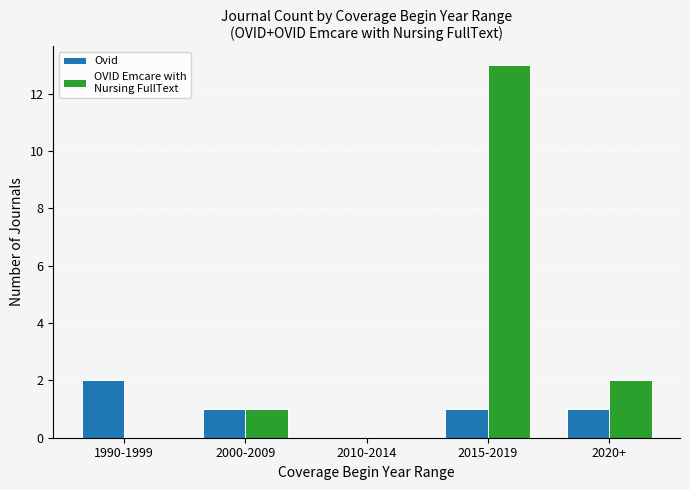

Where is OVID Emcare with Nursing FullText nearest to the value 6?

2020+